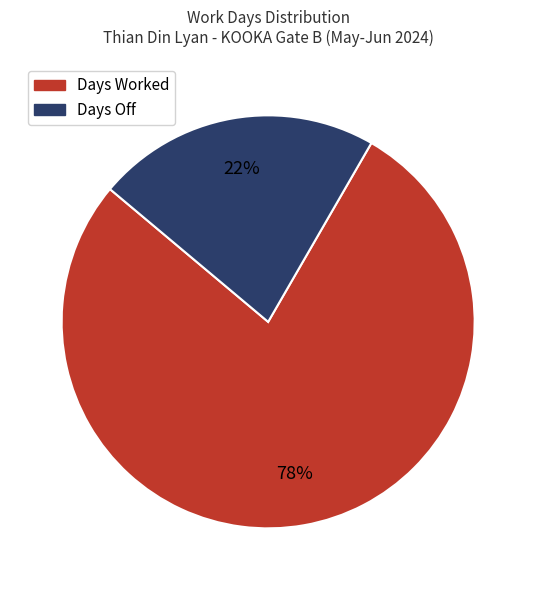

Is there any slice that represents more than half of the pie?

Yes